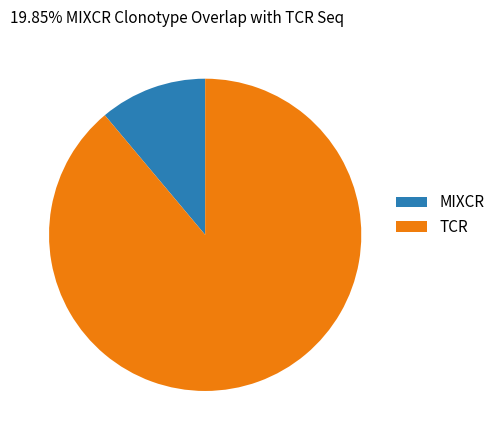

The TCR slice represents 89% of the pie. True or false?

True